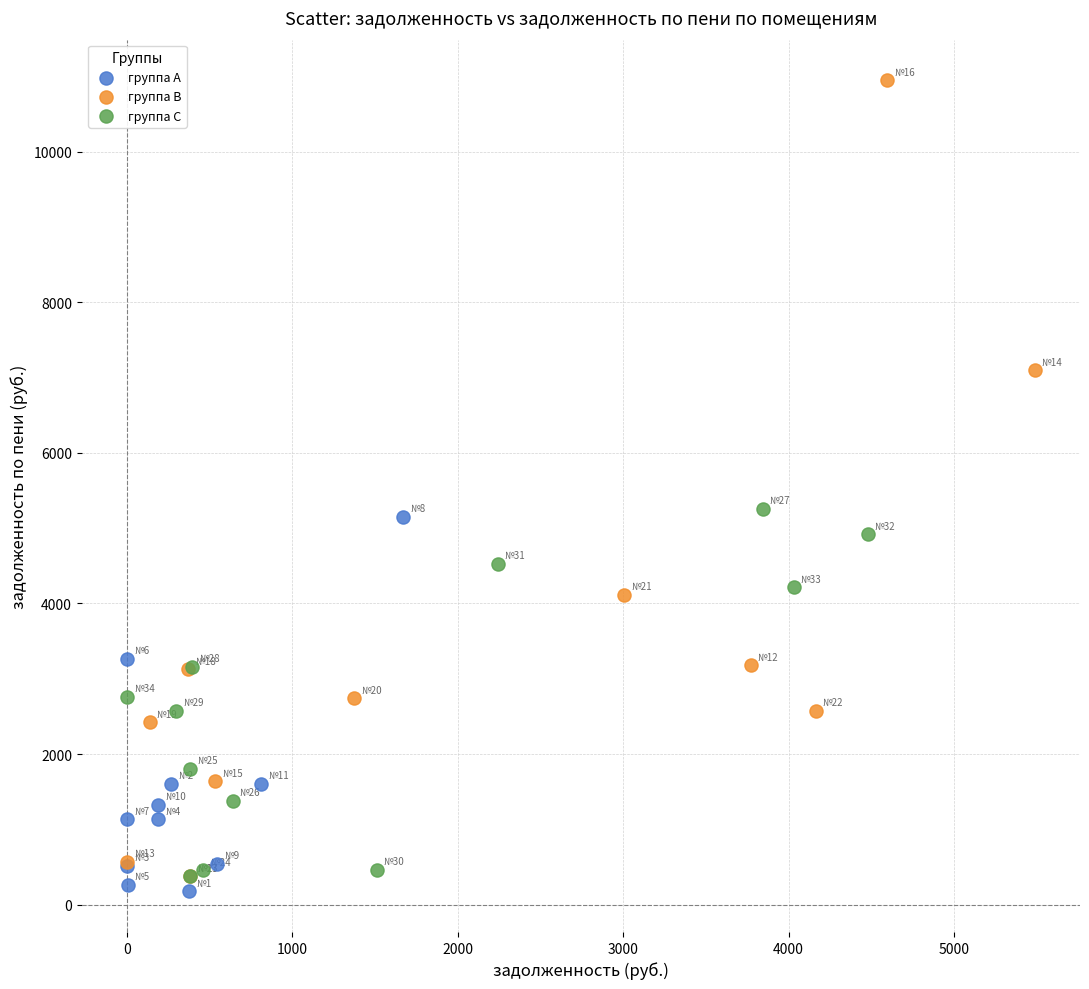

Which series has the widest spread of Y values?

группа B